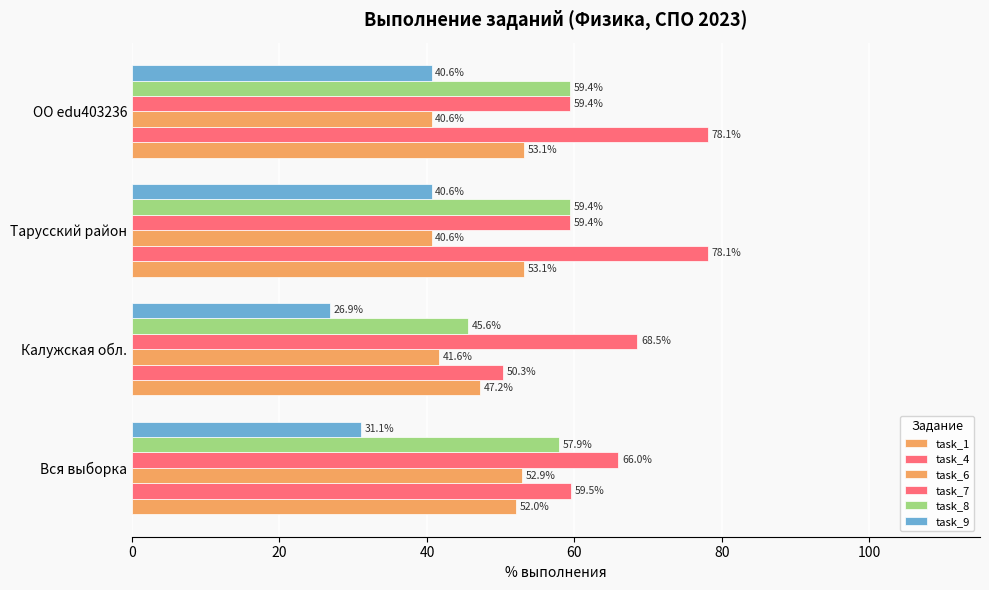

What is the value of the task_6 bar at the 4th from the left?

40.6